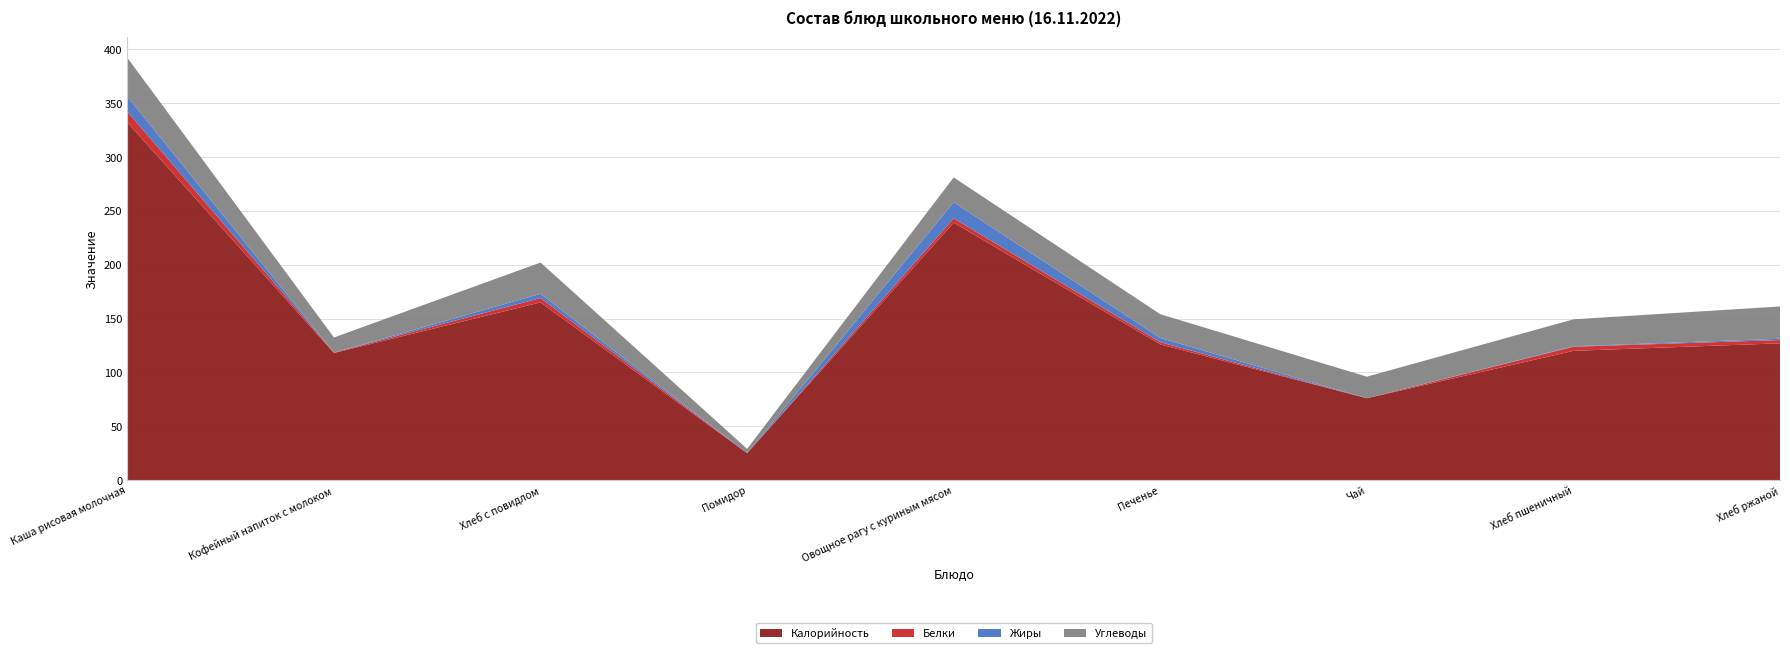

Reading right to left, what are all the values shown in this chart?

Калорийность: 127.0	120.0	76.0	126.0	239.0	25.0	165.0	118.0	332.0
Белки: 3.0	3.8	0.0	2.0	4.0	0.0	4.0	0.4	10.0
Жиры: 1.2	0.5	0.0	4.0	15.0	0.0	4.0	0.0	14.0
Углеводы: 30.0	25.0	20.0	22.0	23.0	4.0	29.0	14.0	36.0